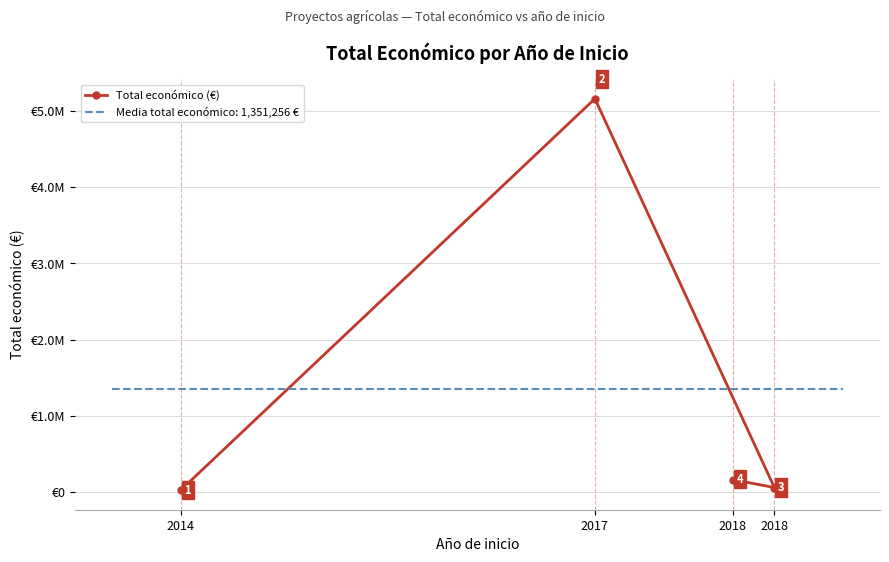

What is the sum of the values at 2014 and 2018?

184190